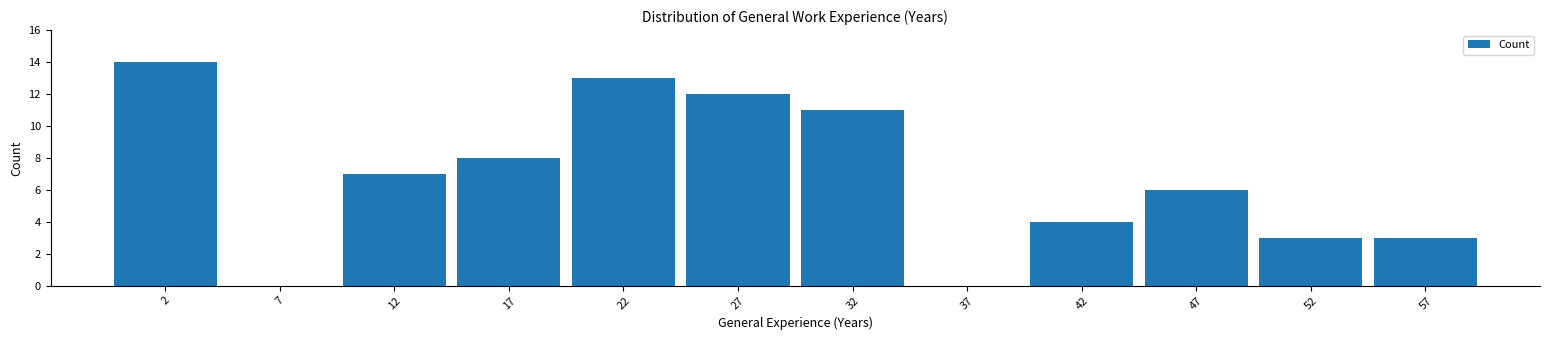

Reading left to right, list every bar in this chart as the range it spans on the x-axis followed by its height. The values are not printed on the chart, so give them approximately, as read against the axis.

0 to 5: 14
5 to 10: 0
10 to 15: 7
15 to 20: 8
20 to 25: 13
25 to 30: 12
30 to 35: 11
35 to 40: 0
40 to 45: 4
45 to 50: 6
50 to 55: 3
55 to 60: 3